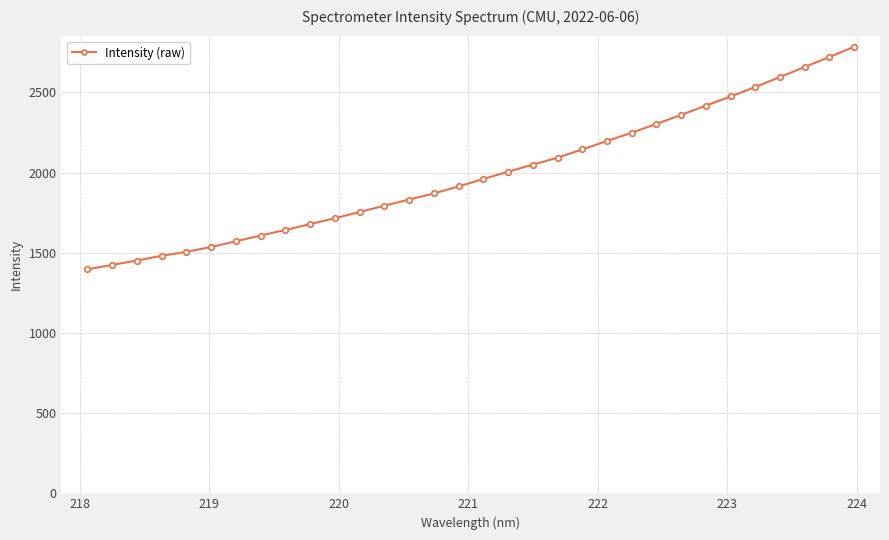

What is the value of the 7th point from the left?

1571.6